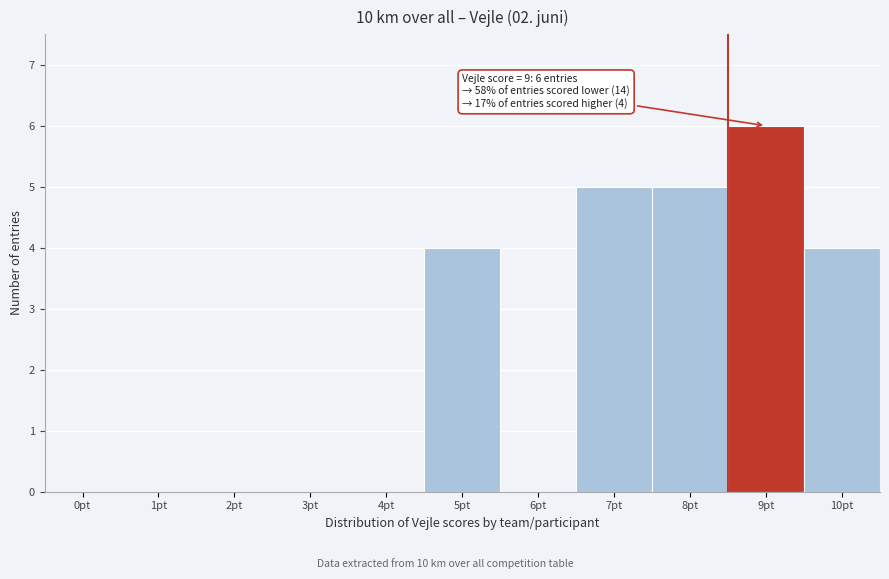

Reading left to right, list all the values displayed in this chart.

0pt=0	1pt=0	2pt=0	3pt=0	4pt=0	5pt=4	6pt=0	7pt=5	8pt=5	9pt=6	10pt=4